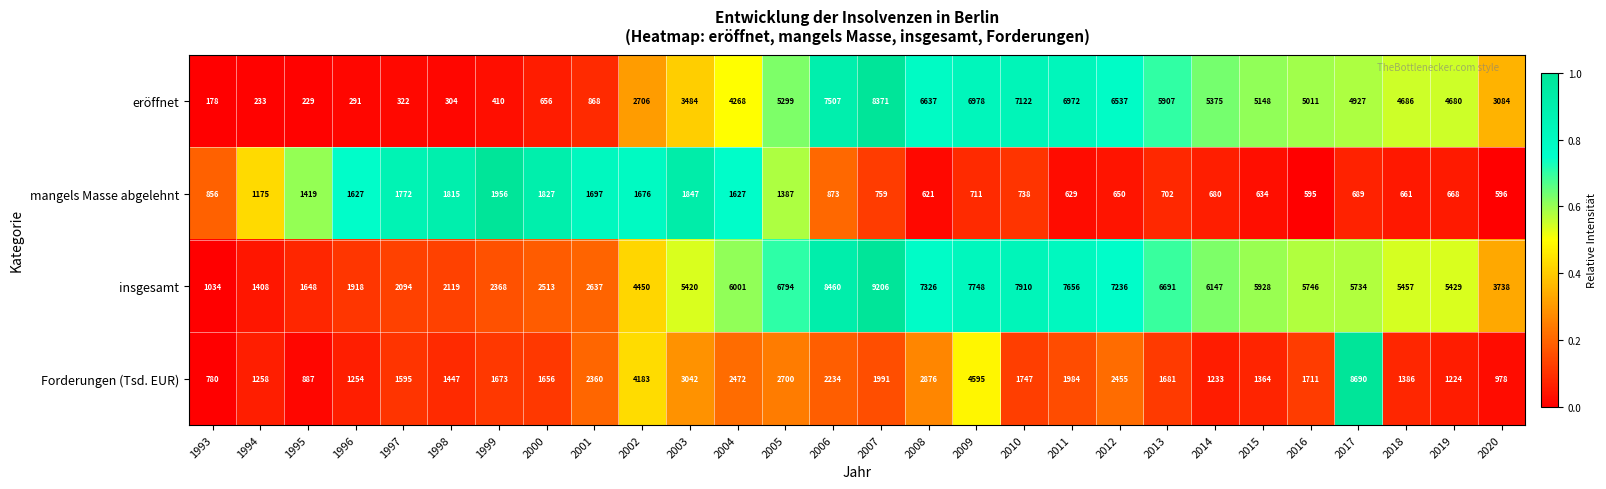

At which label is mangels Masse abgelehnt closest to 1275?

1994